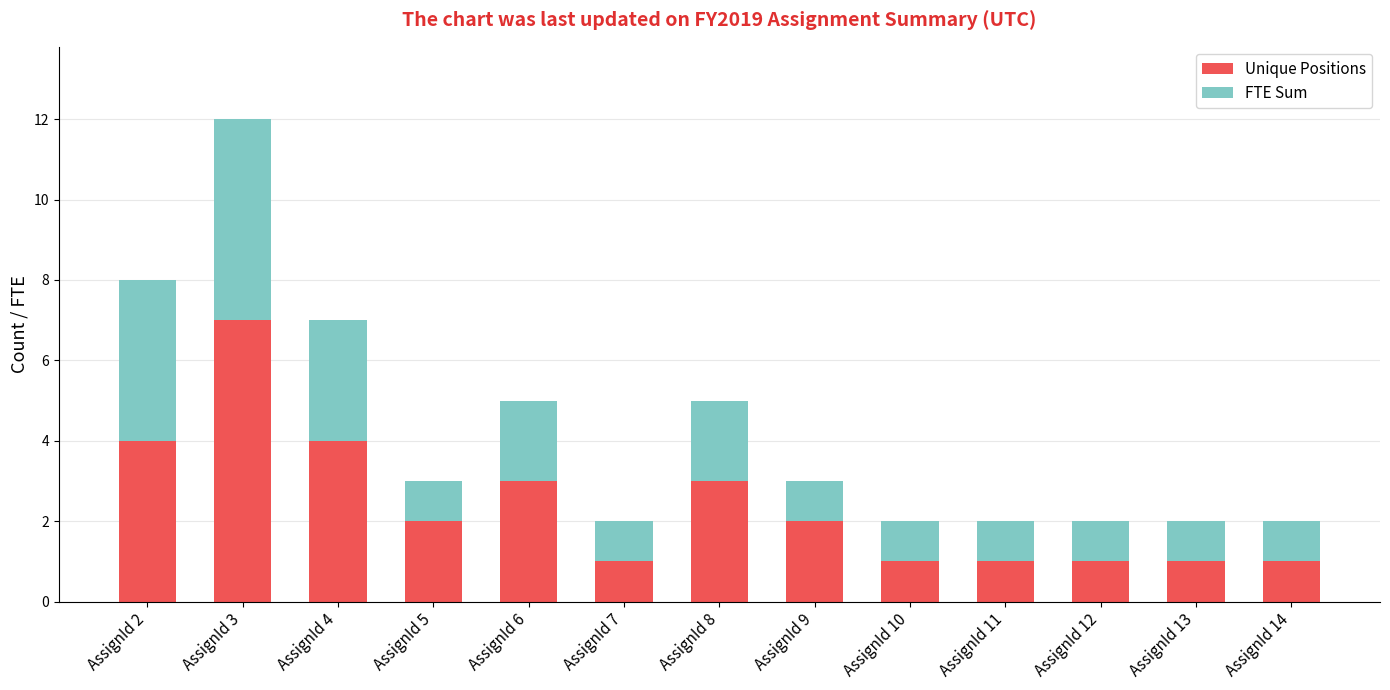

What is the difference between the second highest and second lowest values in the Unique Positions series?

3